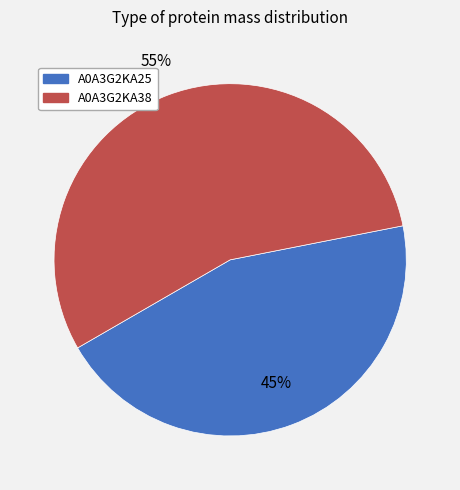

To the nearest percent, what is the difference between the largest and smallest slice percentages?

10%